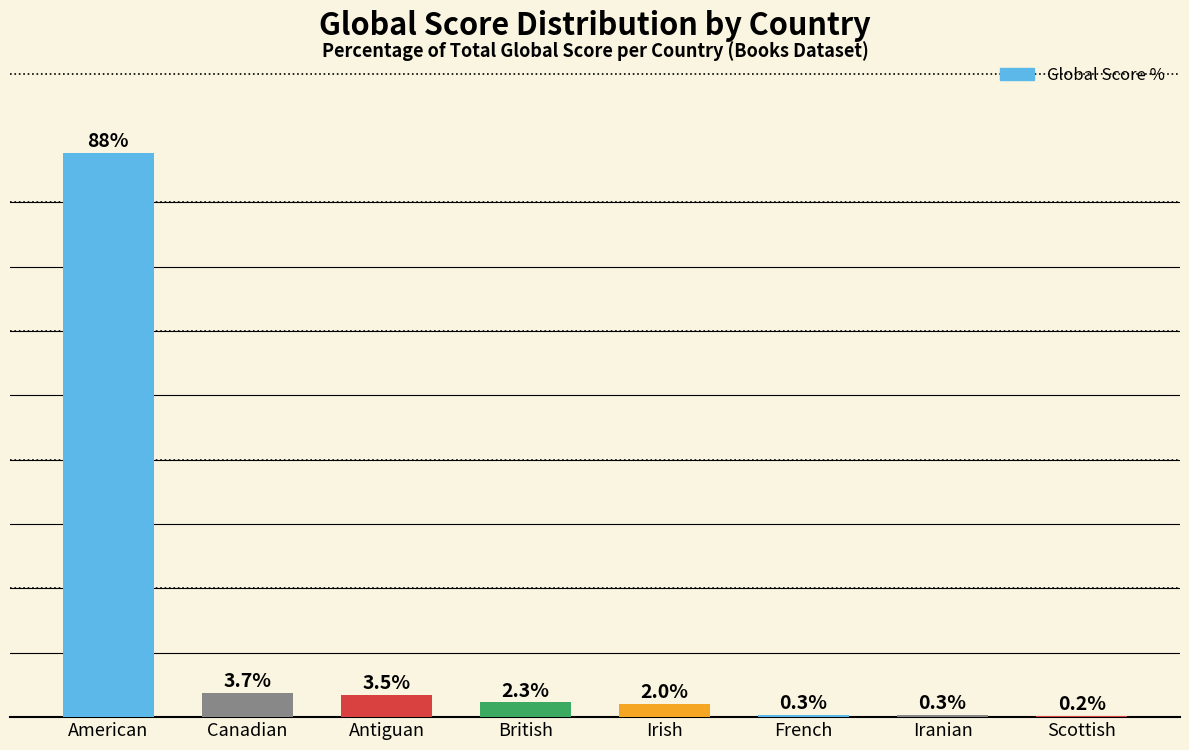

At which label is the value closest to 43?

Canadian